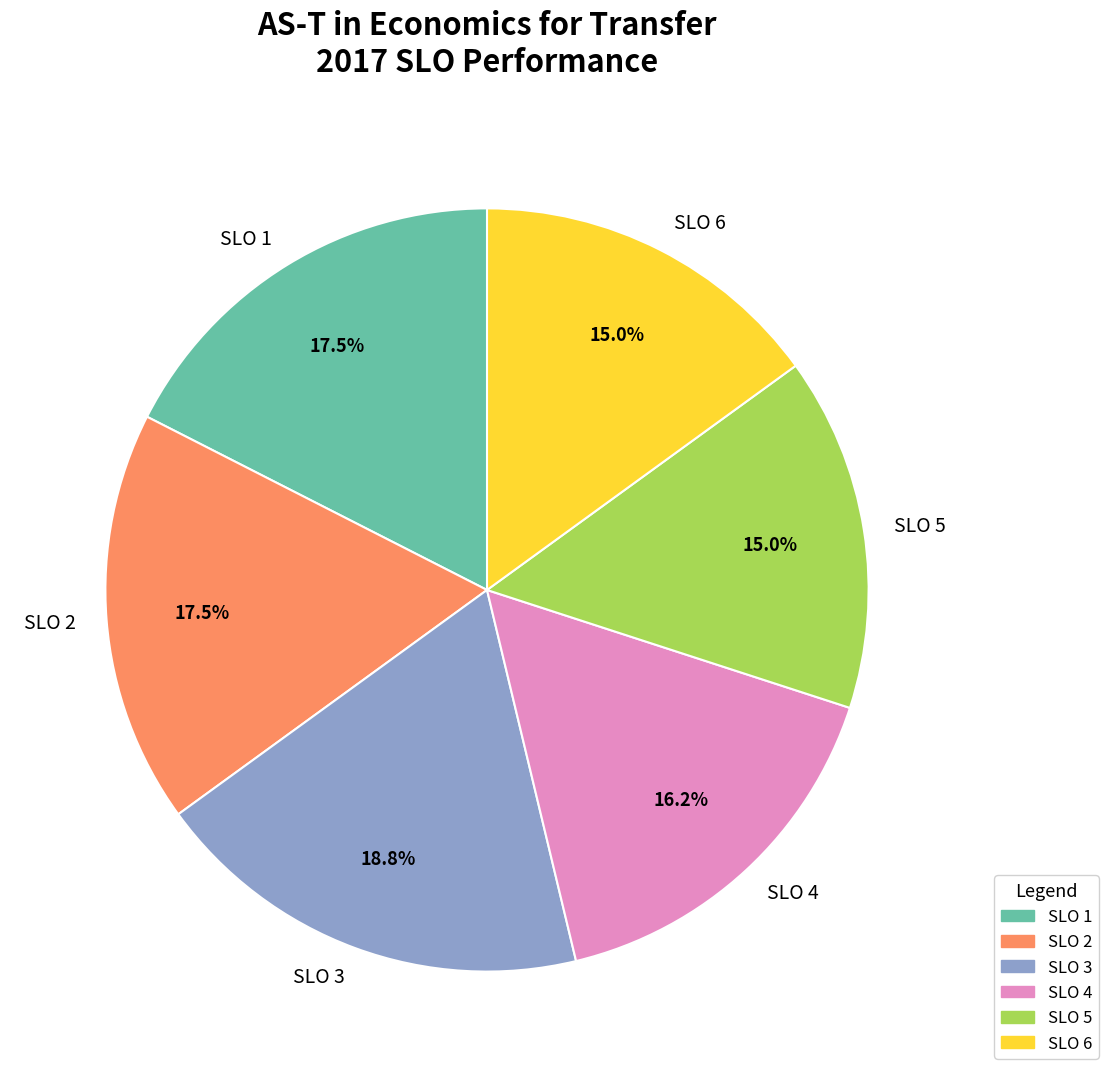

The SLO 4 slice represents 7% of the pie. True or false?

False